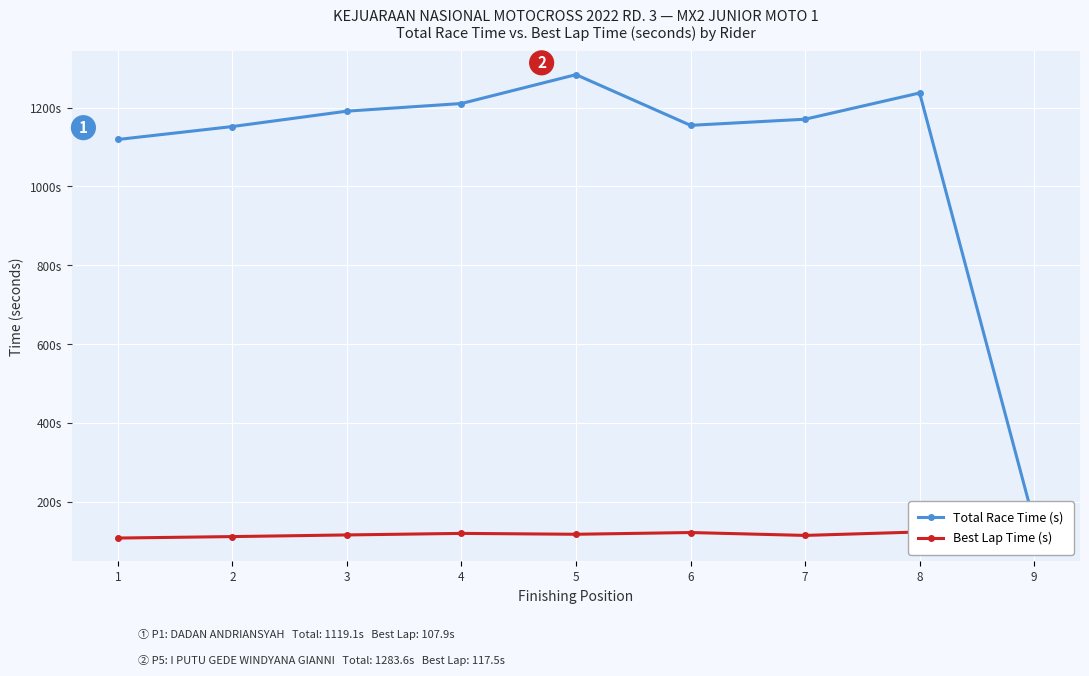

How many interior local peaks does the Total Race Time (s) series have?

2